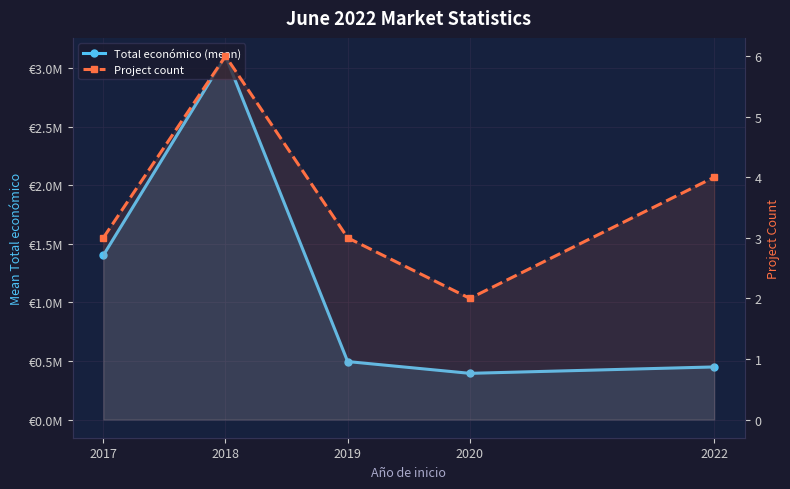

Does the chart display data point markers on the line(s)?

Yes